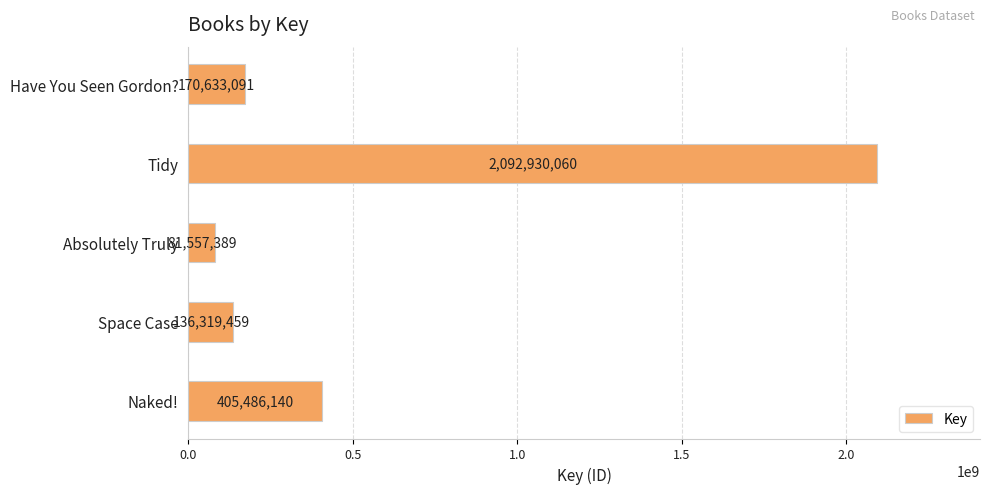

How many bars are there in total?

5